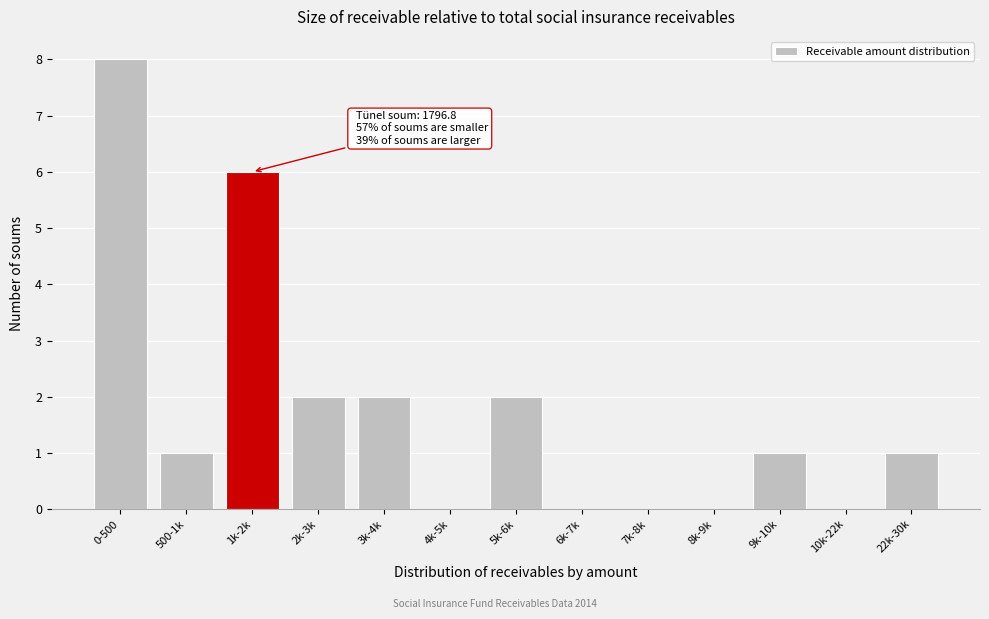

Reading left to right, what are all the values shown in this chart?

0-500=8	500-1k=1	1k-2k=6	2k-3k=2	3k-4k=2	4k-5k=0	5k-6k=2	6k-7k=0	7k-8k=0	8k-9k=0	9k-10k=1	10k-22k=0	22k-30k=1